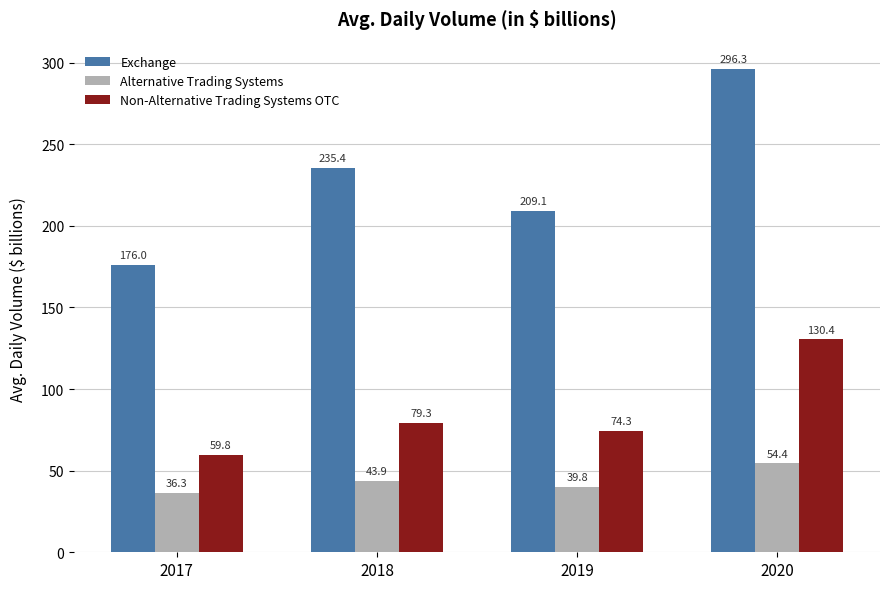

True or false: Alternative Trading Systems has a value of 39.8 at 2019.

True